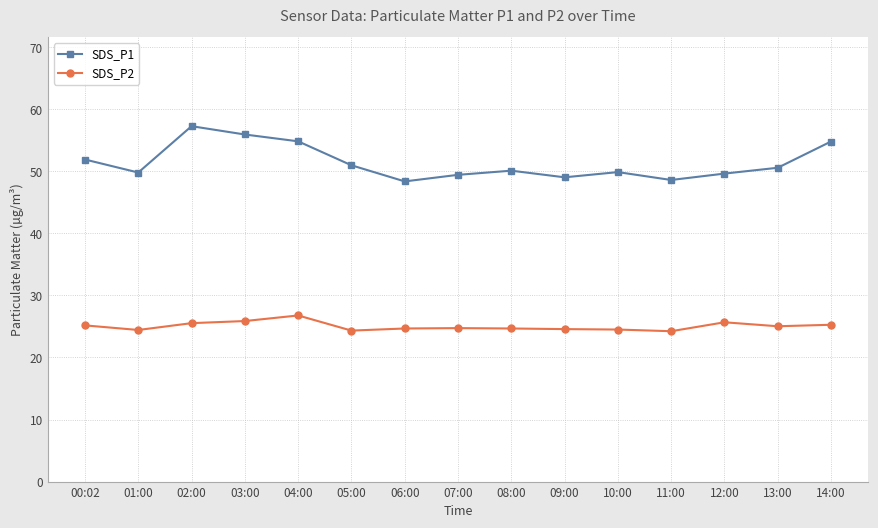

The SDS_P1 series shows 51.9 at 00:02. True or false?

True